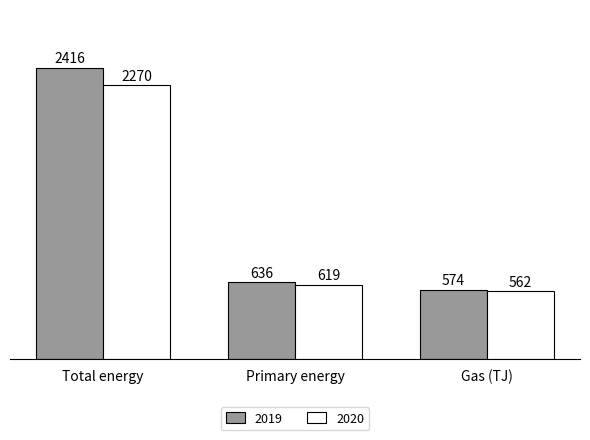

What are all the series names shown in the legend?

2019, 2020